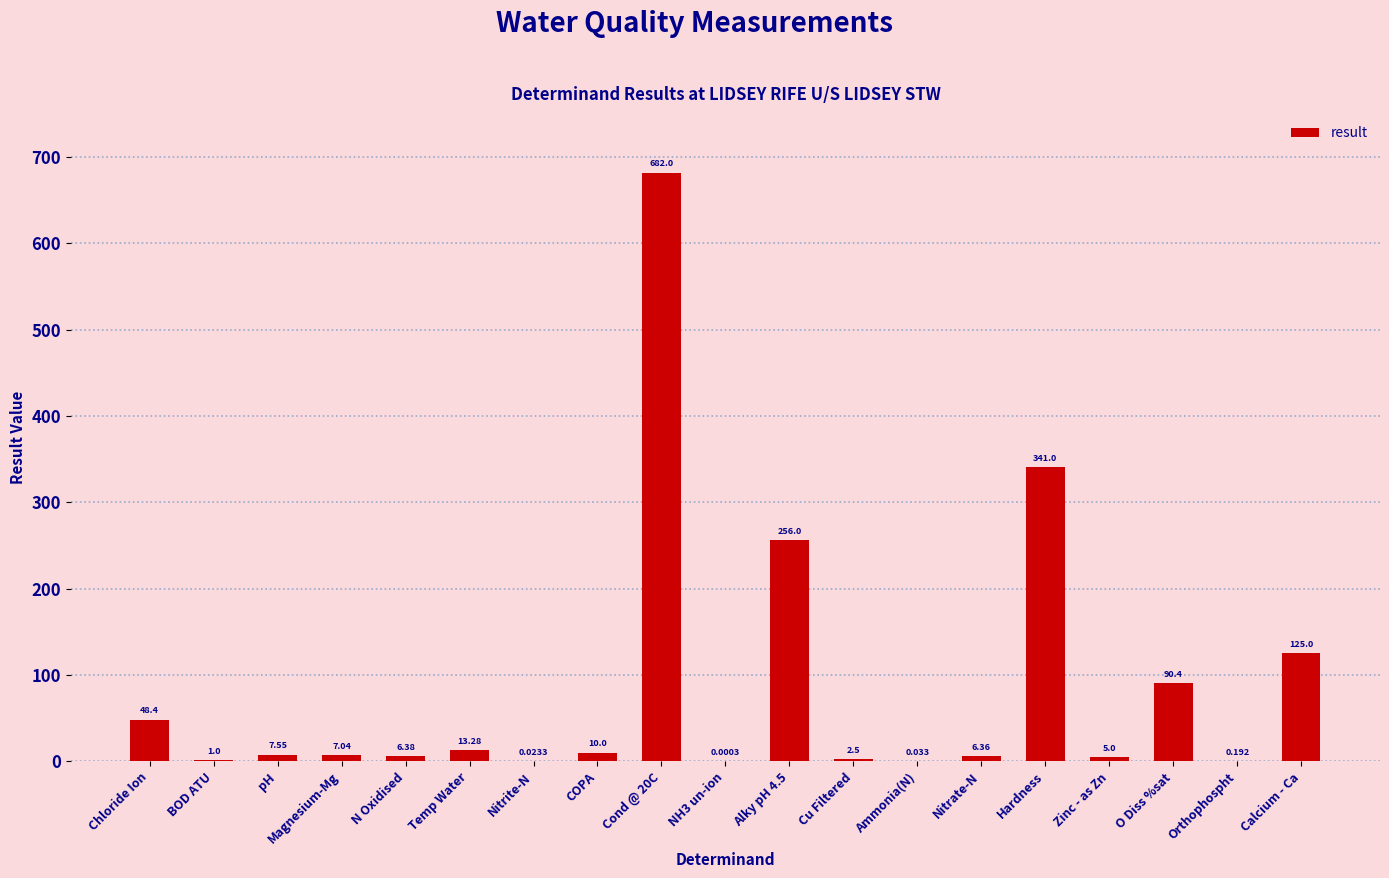

Where is the data nearest to the value 341?

Hardness